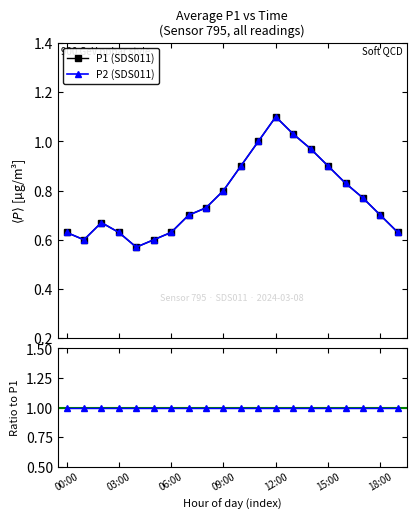

What is the difference between the maximum and second lowest values in the P1 series?

0.5